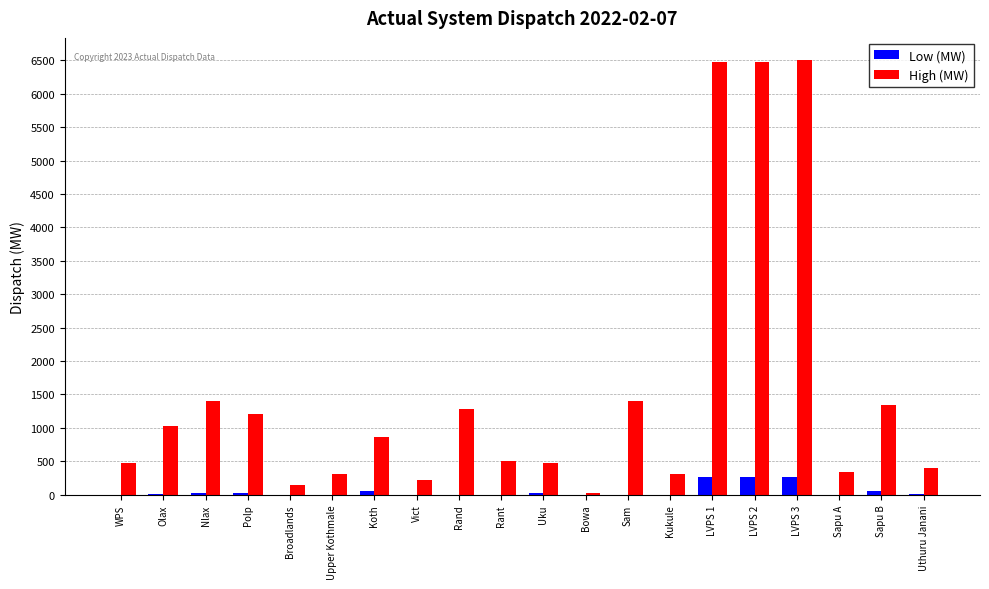

The Low (MW) series shows 16 at Uthuru Janani. True or false?

True